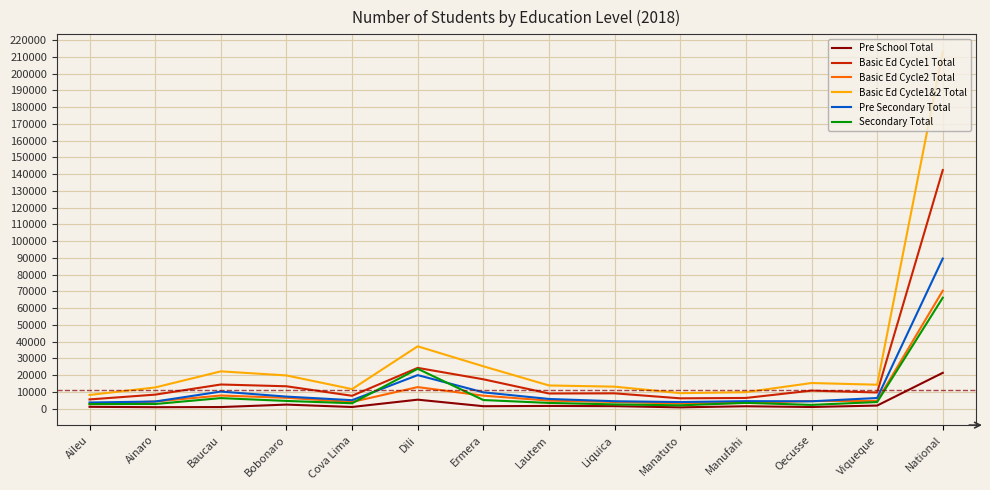

What is the minimum value for Basic Ed Cycle1&2 Total?

8180